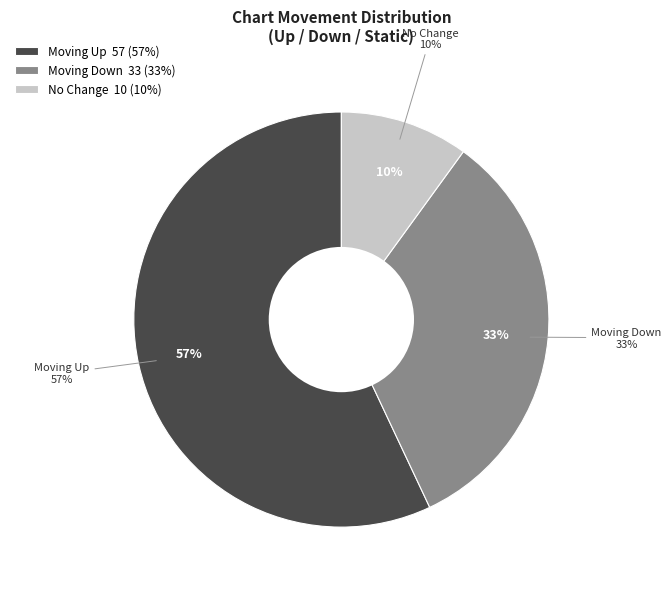

Is there a majority slice in this chart?

Yes